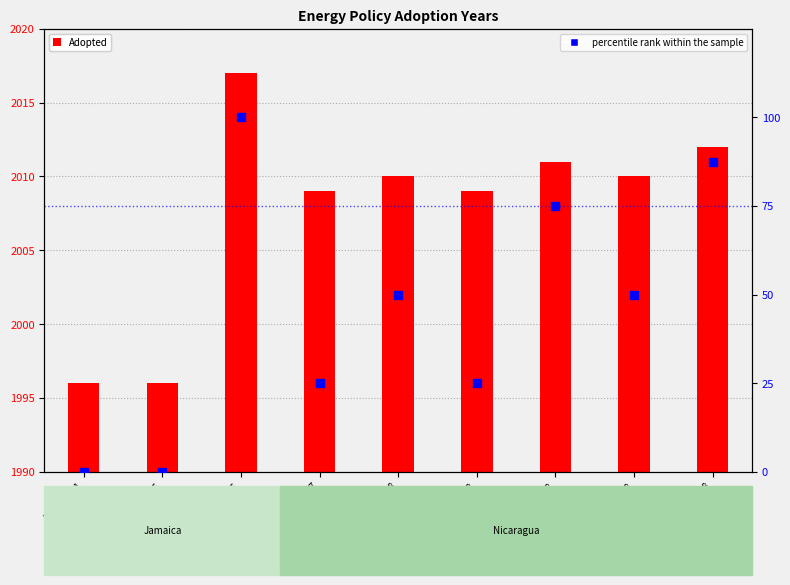

At which category is the sum across all series the highest?

JS179:2016